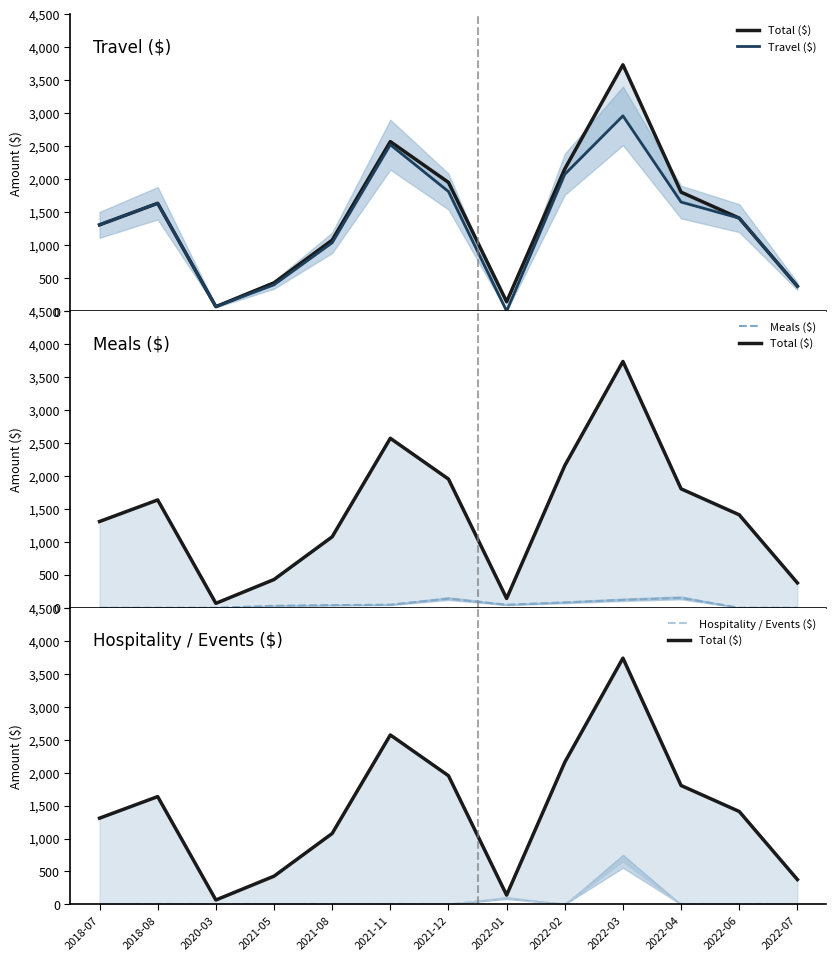

What is the sum of the Meals ($) values at 2022-04 and 2021-08?

189.9